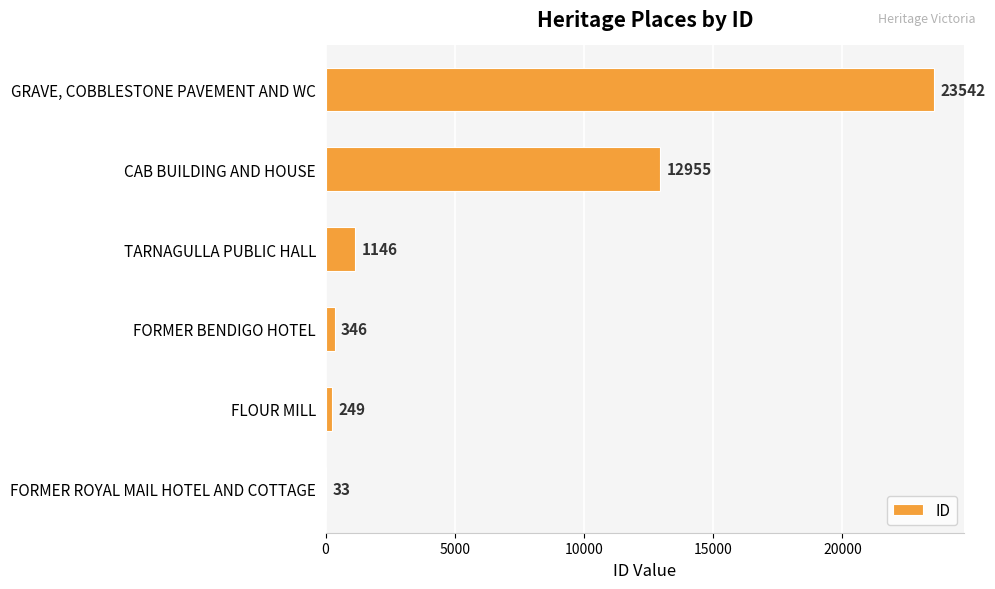

Reading bottom to top, what are all the values shown in this chart?

FORMER ROYAL MAIL HOTEL AND COTTAGE=33	FLOUR MILL=249	FORMER BENDIGO HOTEL=346	TARNAGULLA PUBLIC HALL=1146	CAB BUILDING AND HOUSE=12955	GRAVE, COBBLESTONE PAVEMENT AND WC=23542